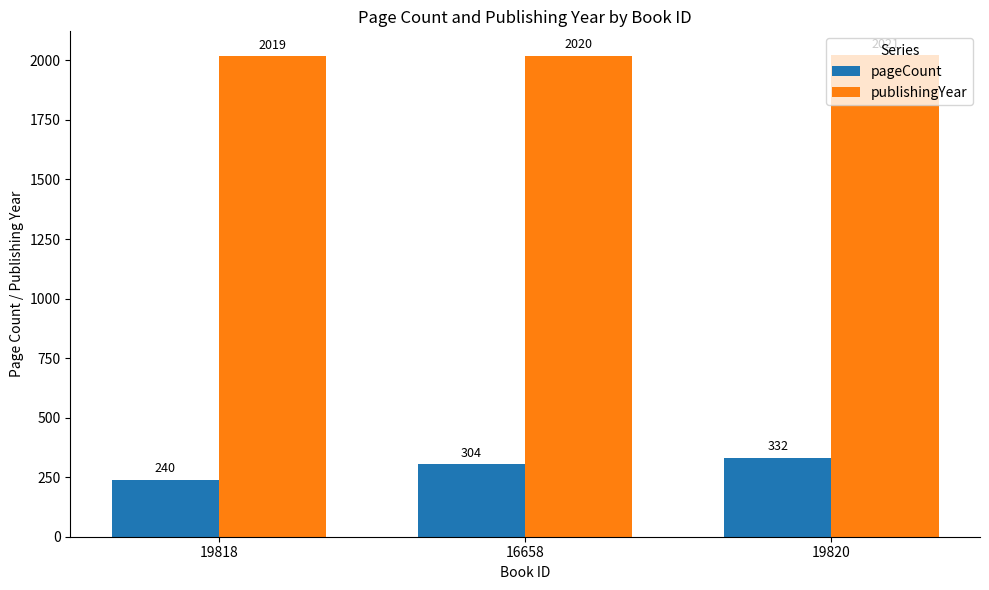

Is the value of pageCount at 19818 greater than the value of publishingYear at 19818?

No